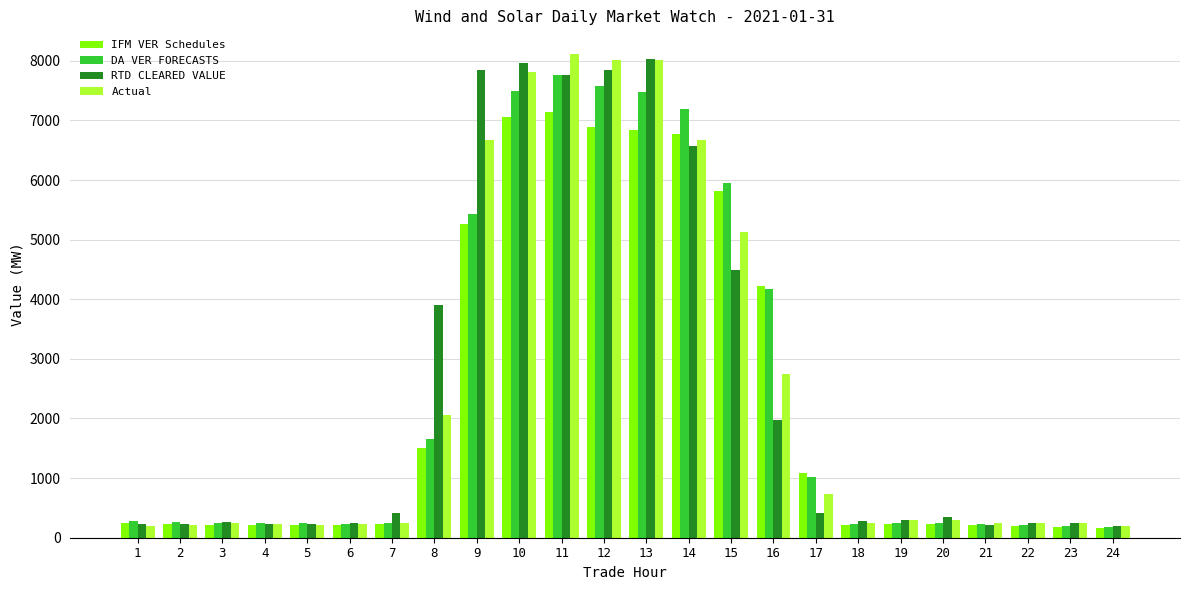

What is the total value across all series at 21?

905.4